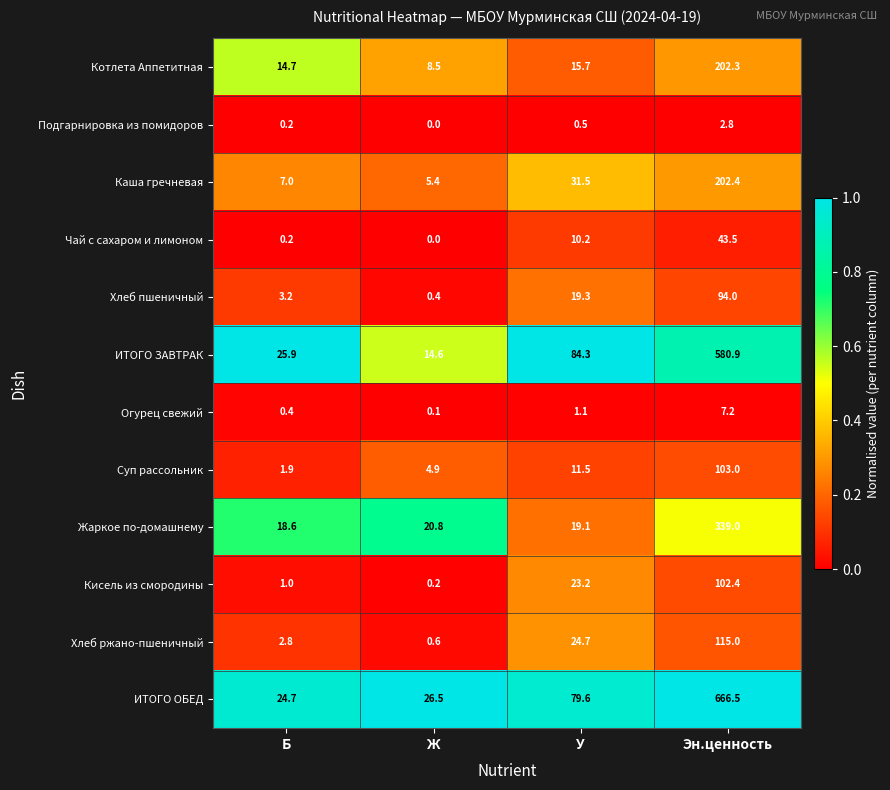

How many data points does each series have?

4